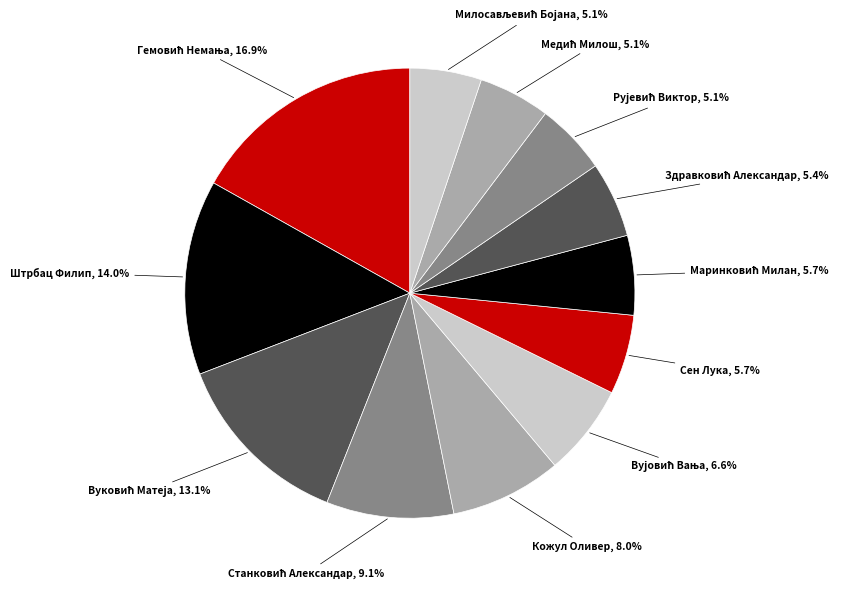

What is the ratio of the value at Сен Лука to the value at Штрбац Филип?

0.4